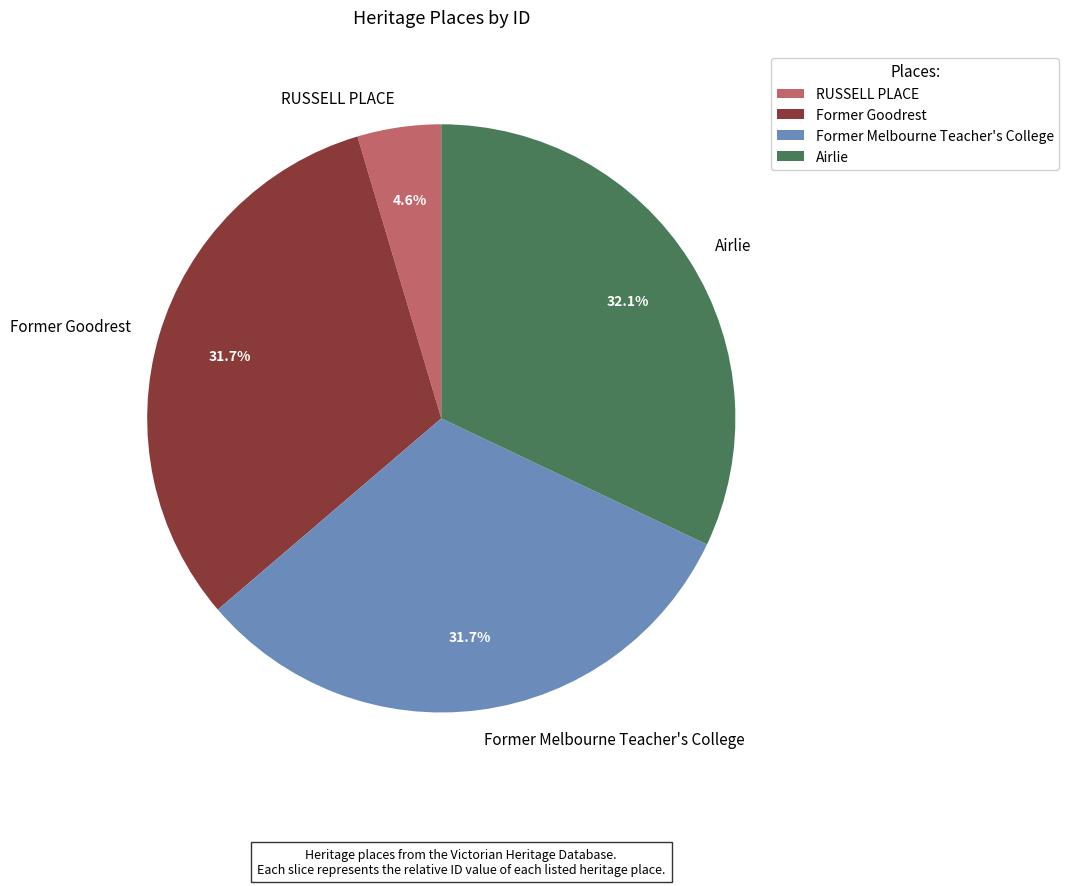

Is there a majority slice in this chart?

No